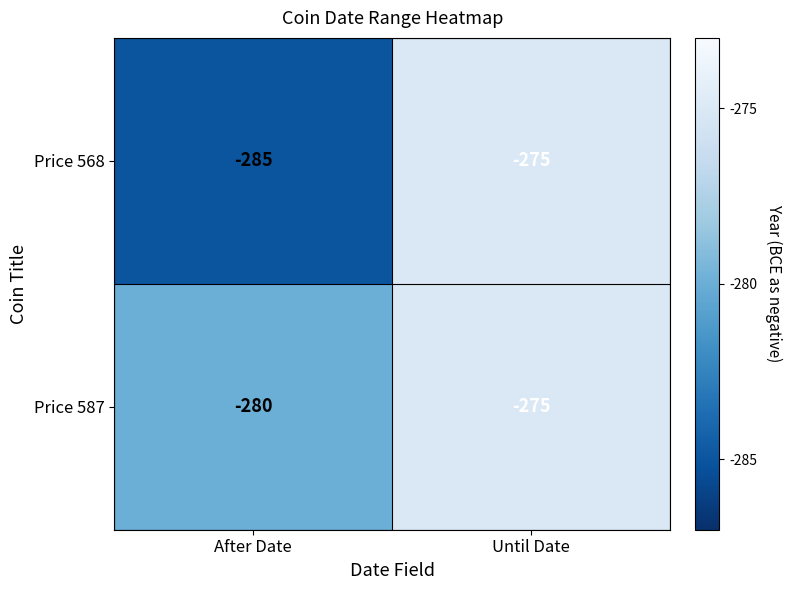

At which category is the sum across all series the highest?

Until Date